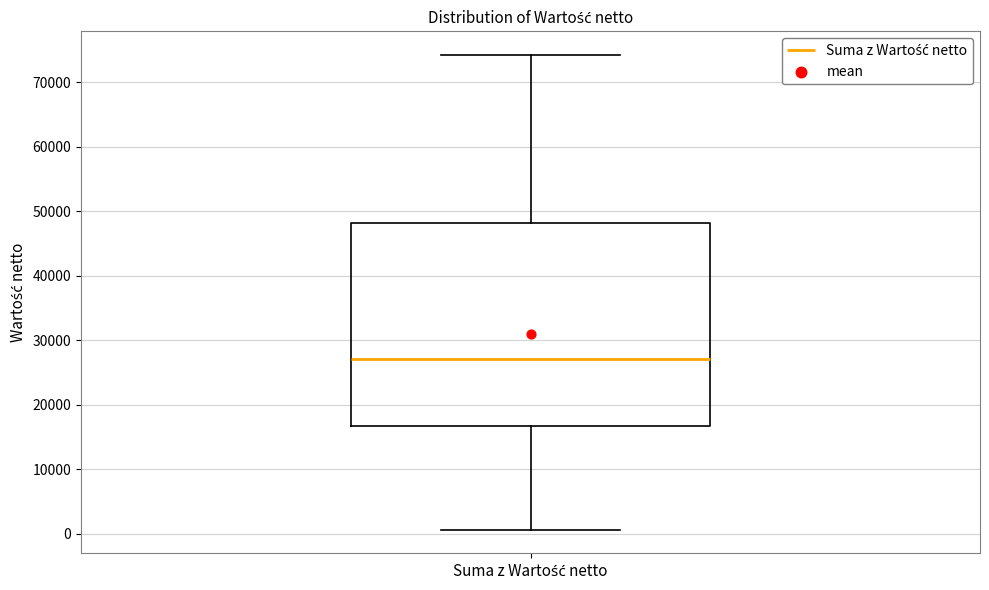

Read this box plot against the y-axis: the position of the median line, the range covered by the box, and the ends of both whiskers. The values are not printed on the chart, so give them approximately, as read against the axis.

median 27000, box 17000 to 48000, whiskers 1000 to 74000